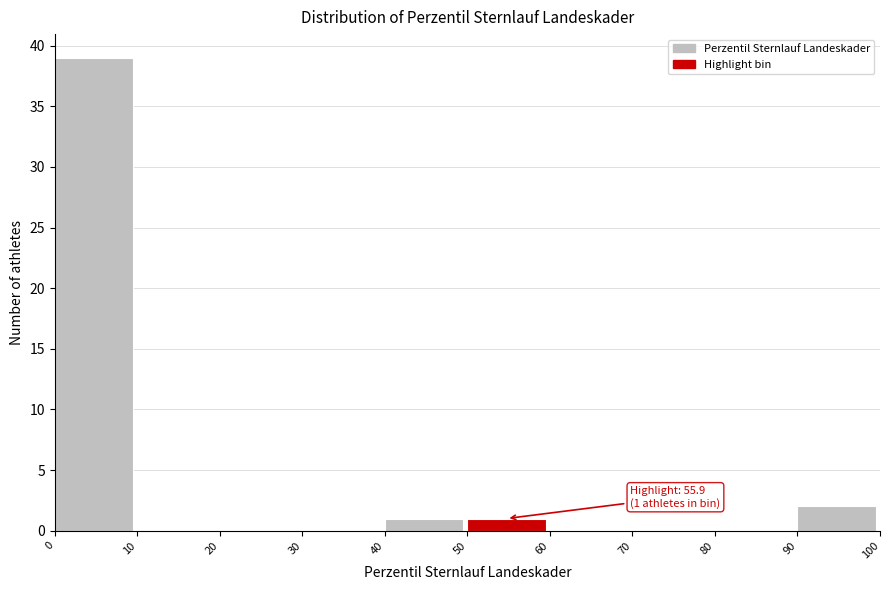

Which range on the x-axis has the tallest bar?

0 to 10